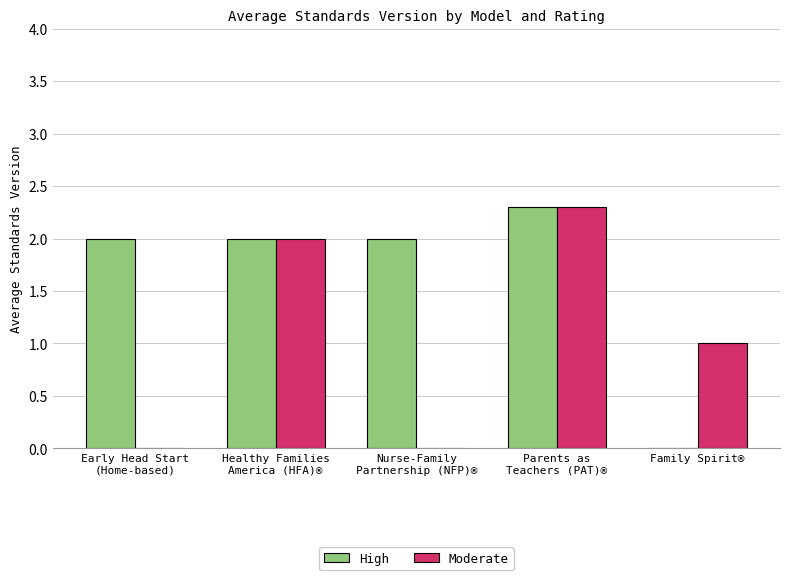

True or false: Moderate has a value of 0.0 at Nurse-Family
Partnership (NFP)®.

True